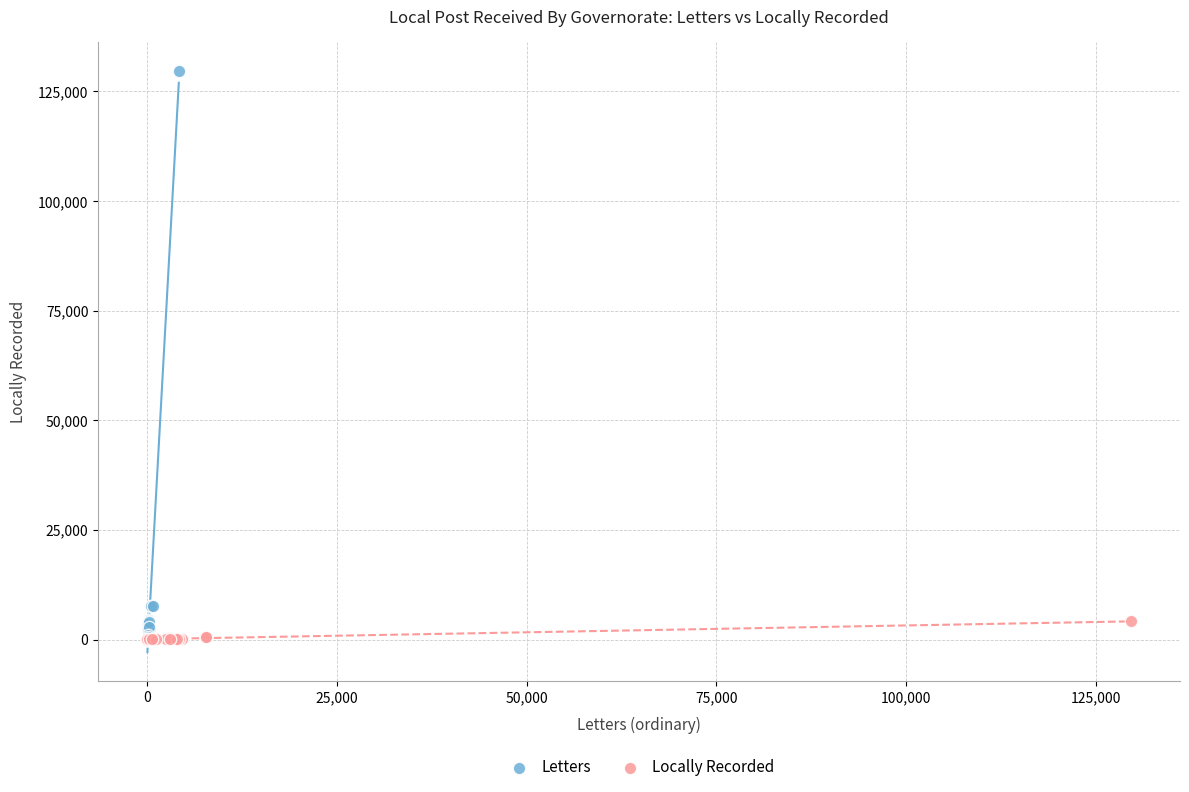

Which series reaches the maximum Y coordinate?

Letters